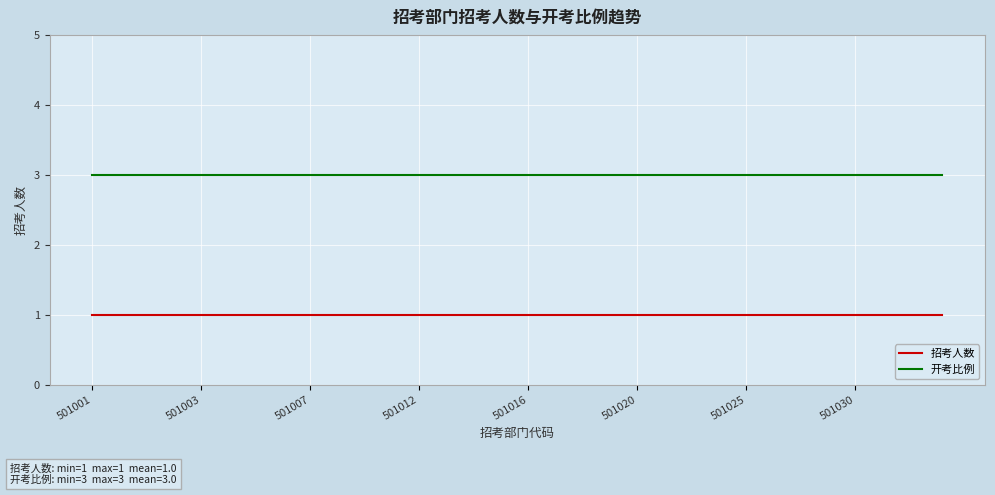

What is the lowest value of the 开考比例 series?

3